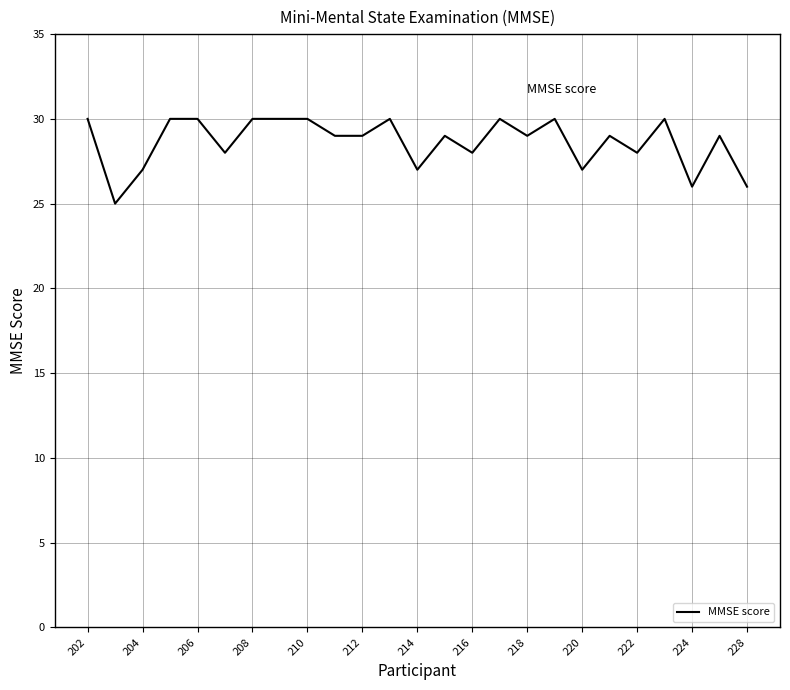

What is the greatest value displayed?

30